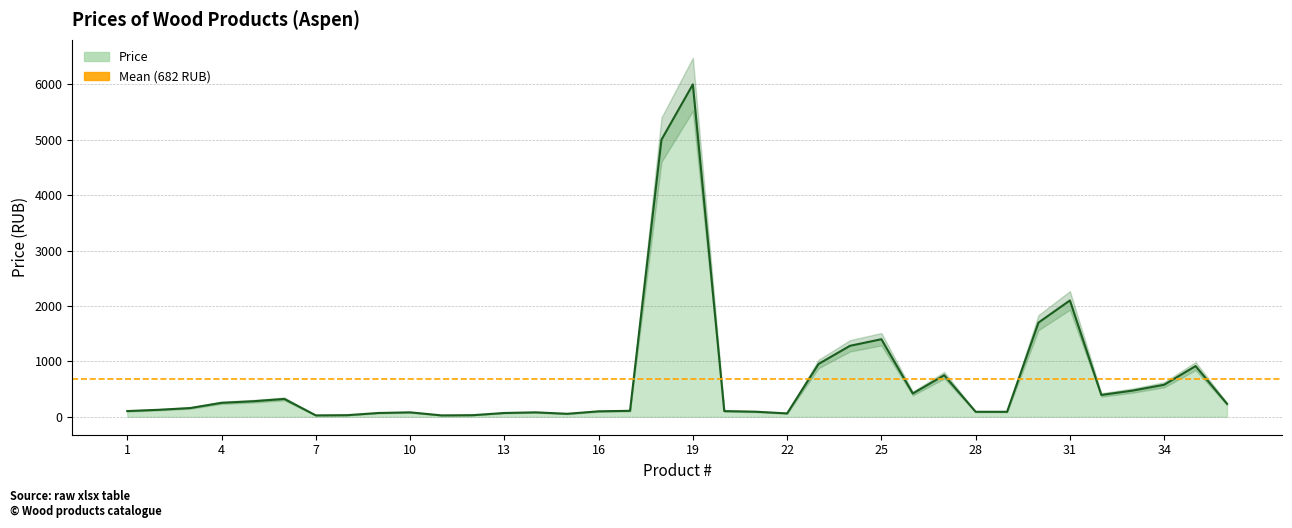

Approximately how many times larger is the value at 4 compared to 33?

0.5